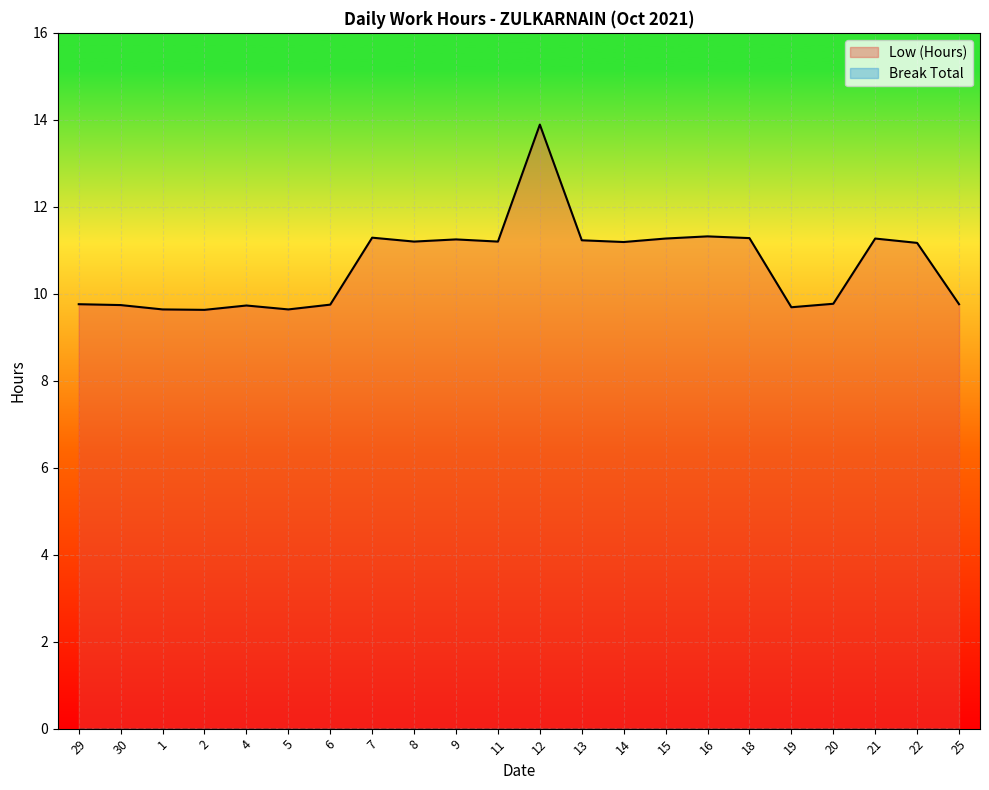

True or false: the data shows 9.6 at 5.

True